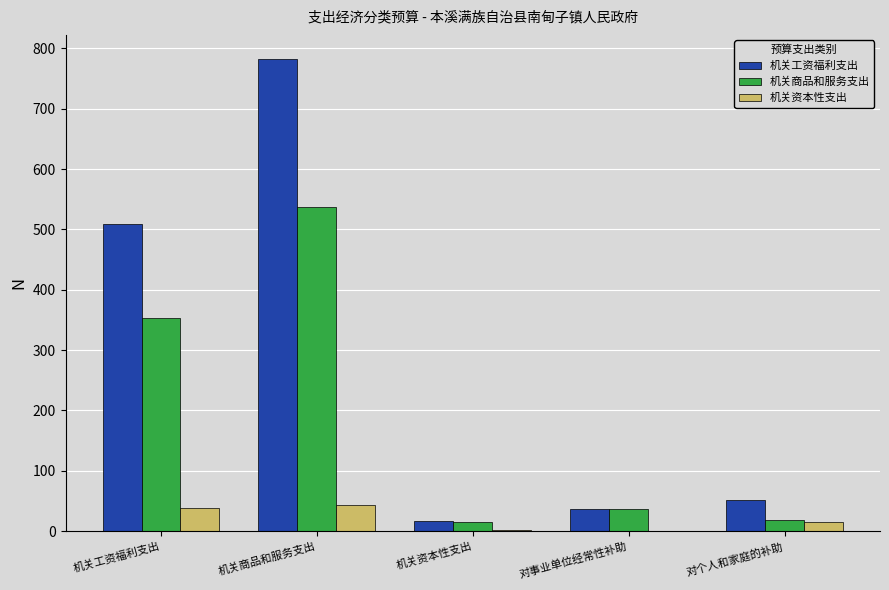

How many data points in 机关工资福利支出 are above 51?

3